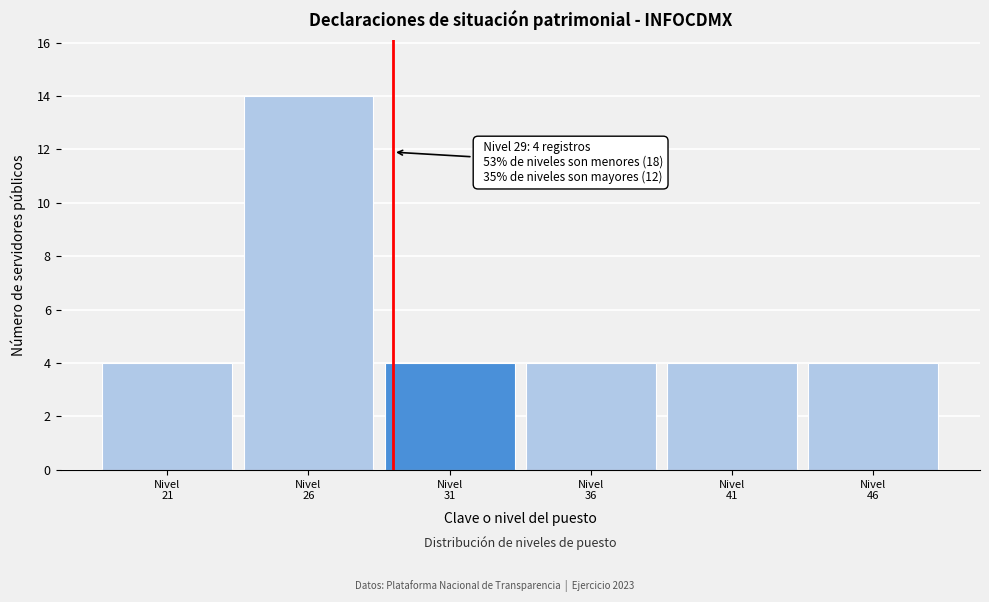

Which range on the x-axis has the tallest bar?

23.5 to 28.5